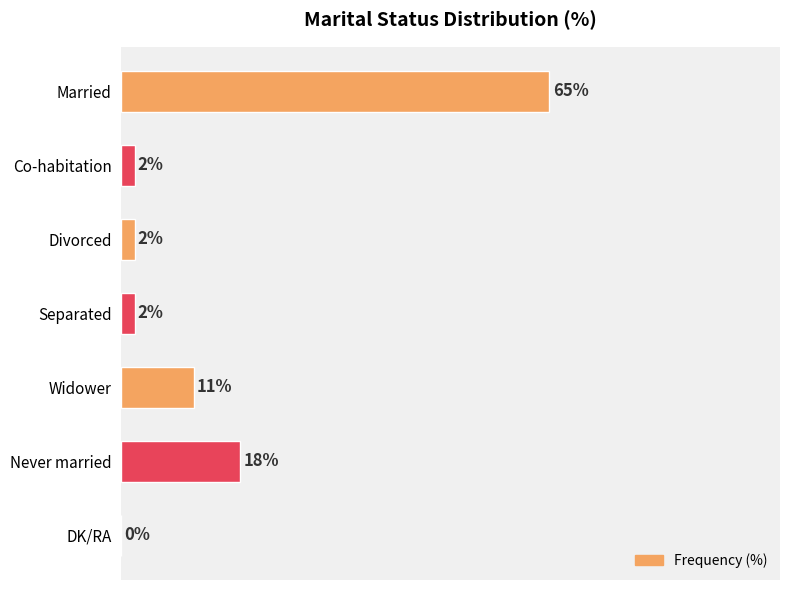

Which category has the highest value across all series?

Married